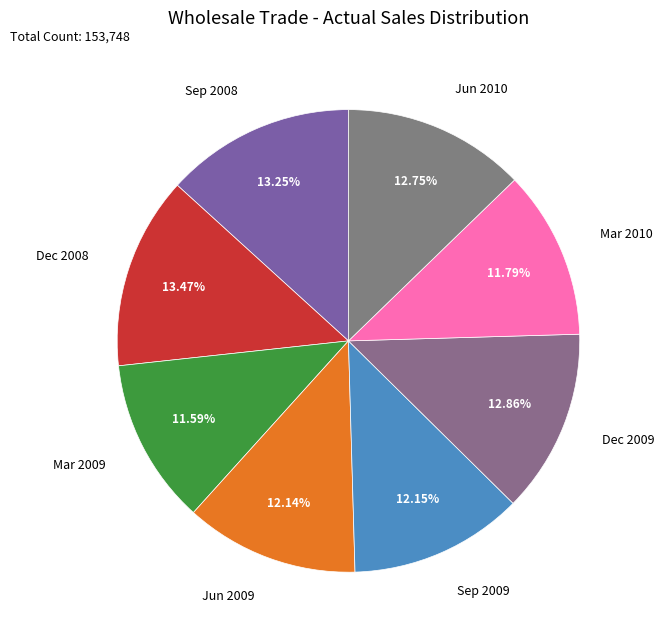

Which has a higher value, Jun 2009 or Sep 2008?

Sep 2008